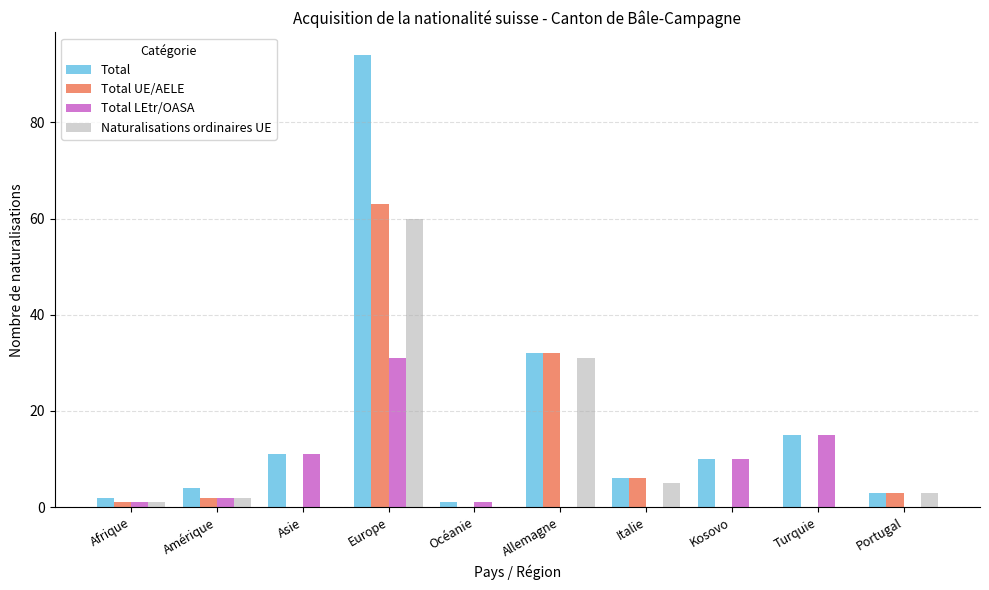

What is the sum of all Total UE/AELE values?

107